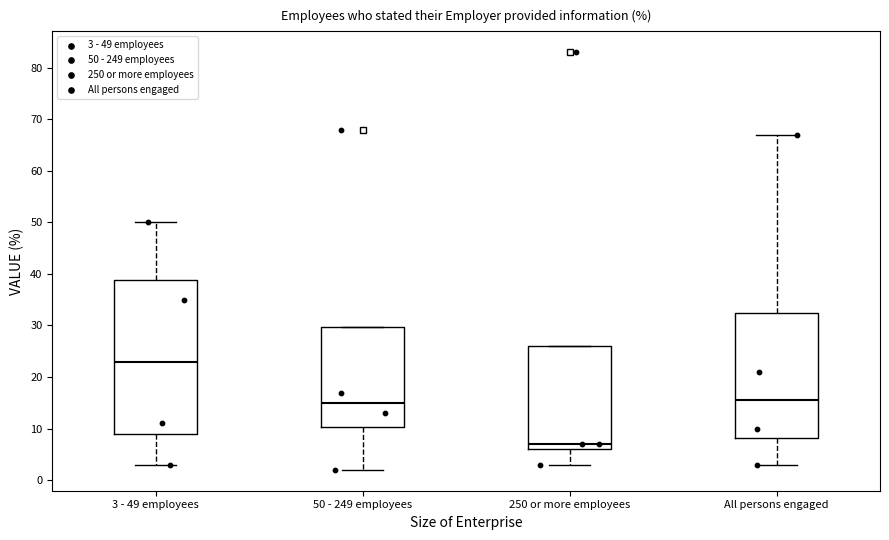

Which box is the tallest, from its lower edge to its upper edge?

3 - 49 employees